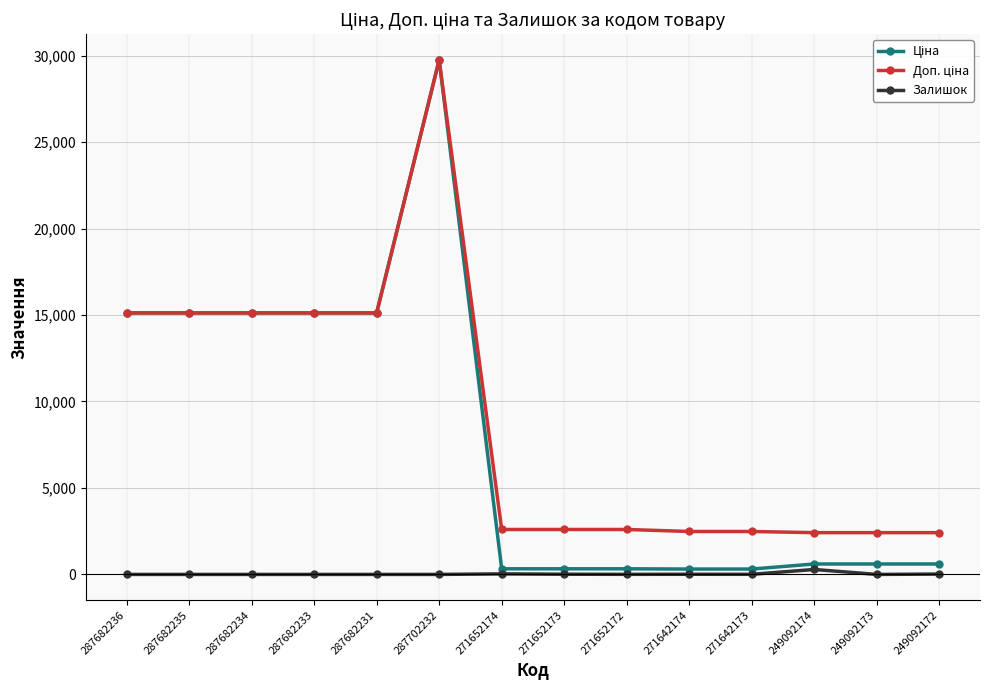

At which category is the sum across all series the highest?

287702232